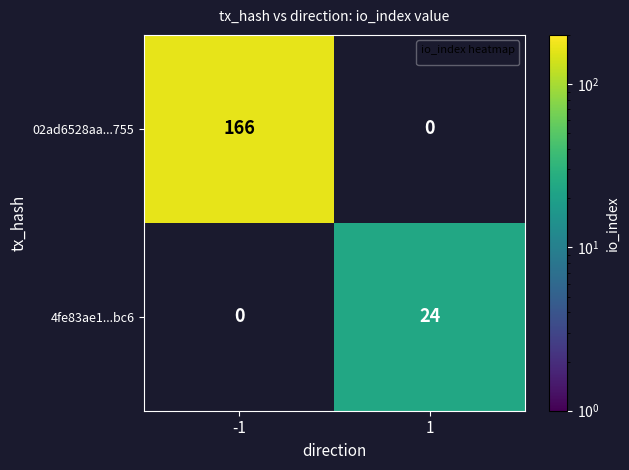

Is it true that 02ad6528aa...755 equals 166 at -1?

True